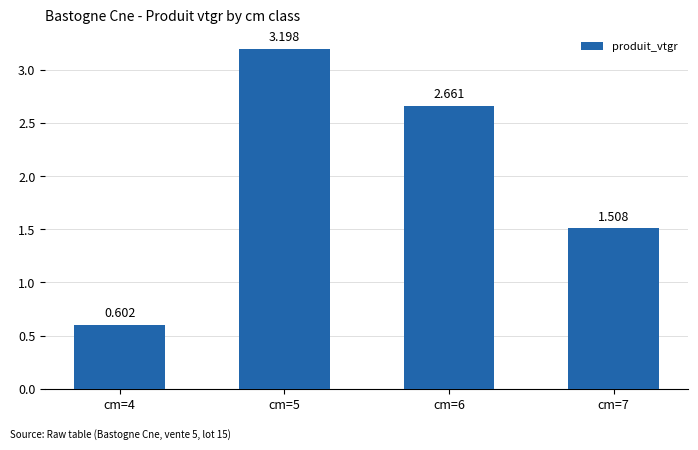

What is the change in value from cm=5 to cm=7?

-1.7